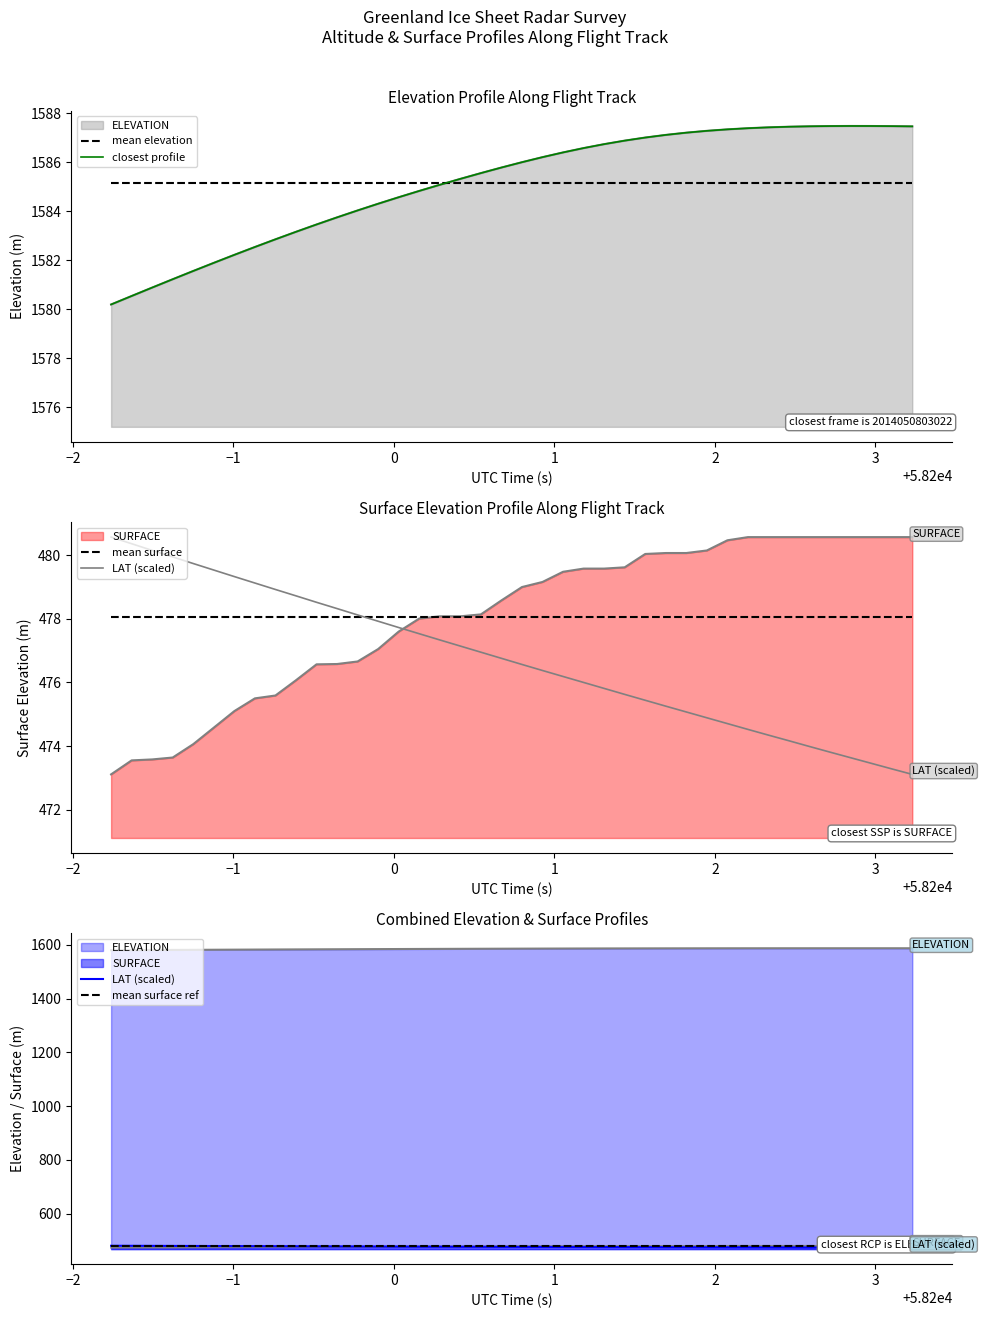

What is the maximum value shown in the chart?

1587.5